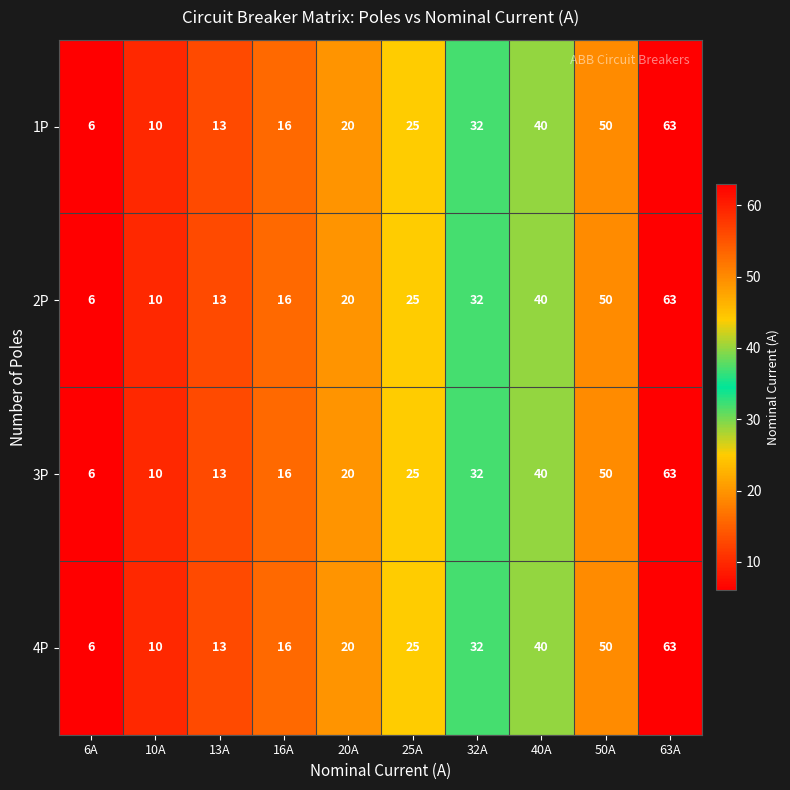

What is the sum of the 1P values at 25A and 50A?

75